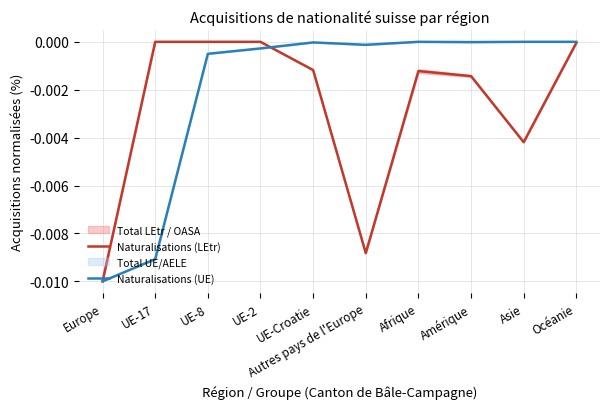

Which category has the lowest value in the Naturalisations (UE) series?

Europe